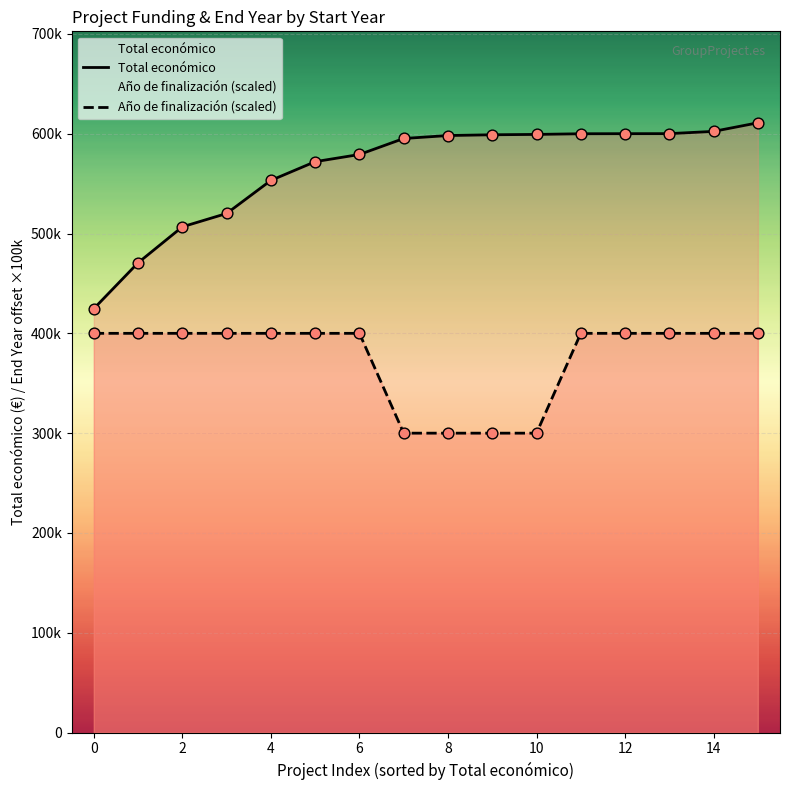

At how many categories does at least one series exceed 495961?

14